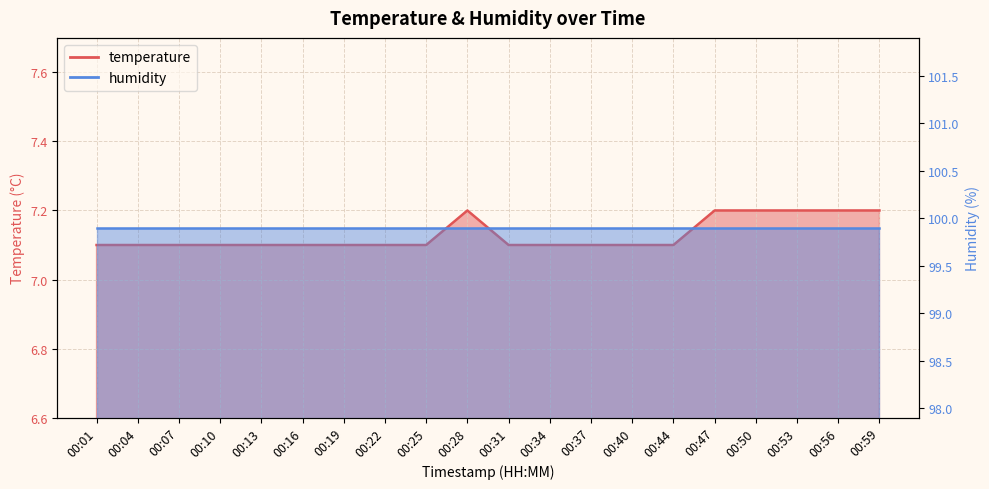

The chart shows a value of 7.2 at 00:47. True or false?

True